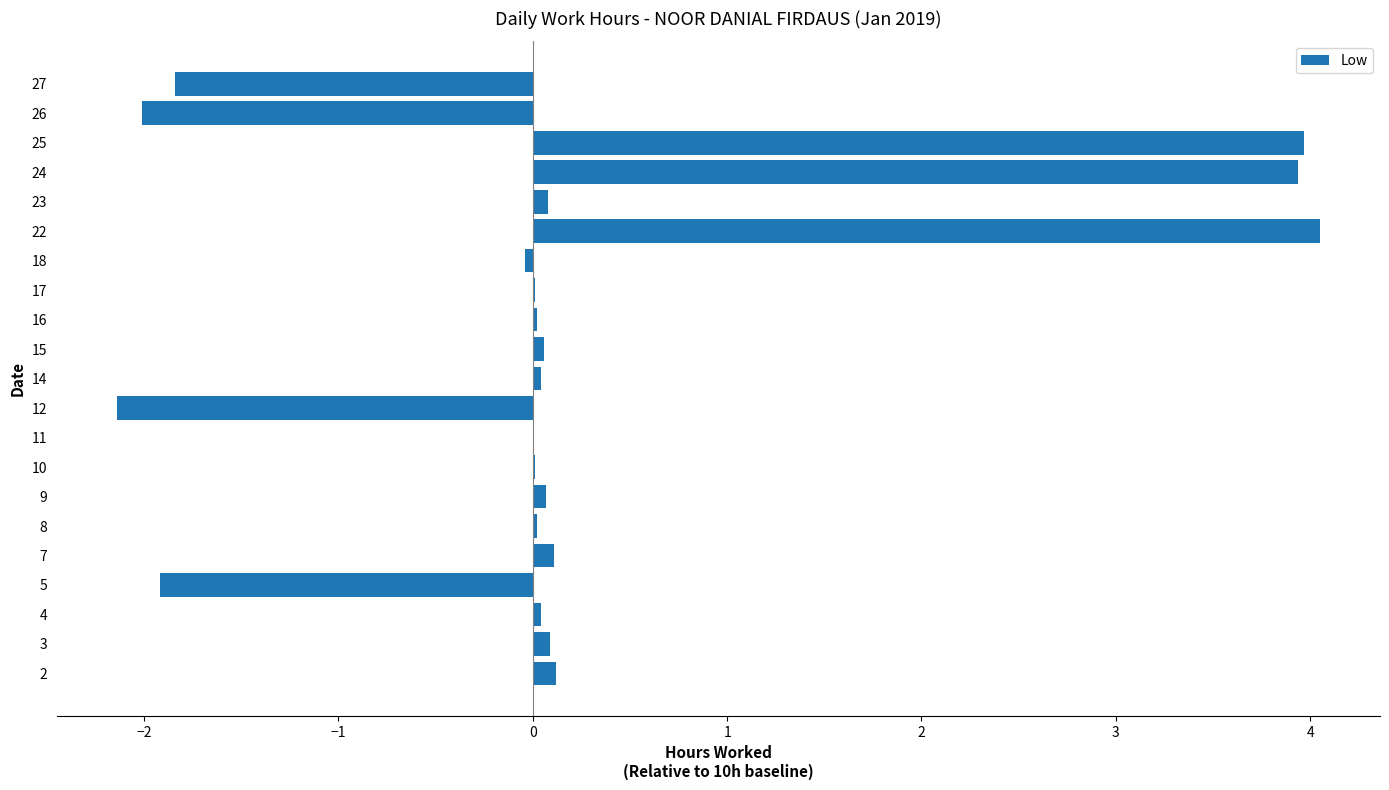

What is the maximum value shown in the chart?

4.1